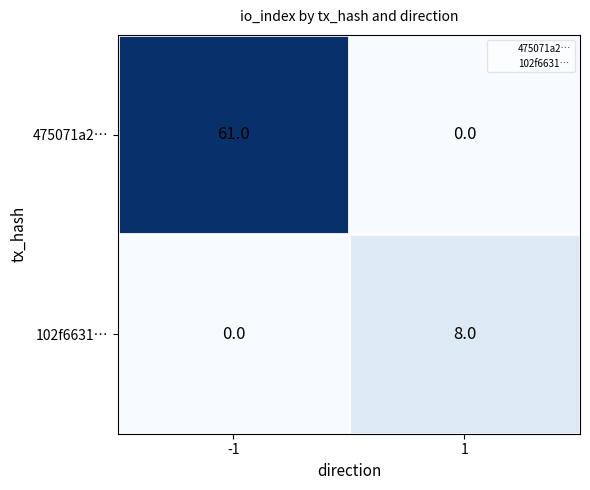

What is the difference between the maximum and minimum values in the 475071a2… series?

61